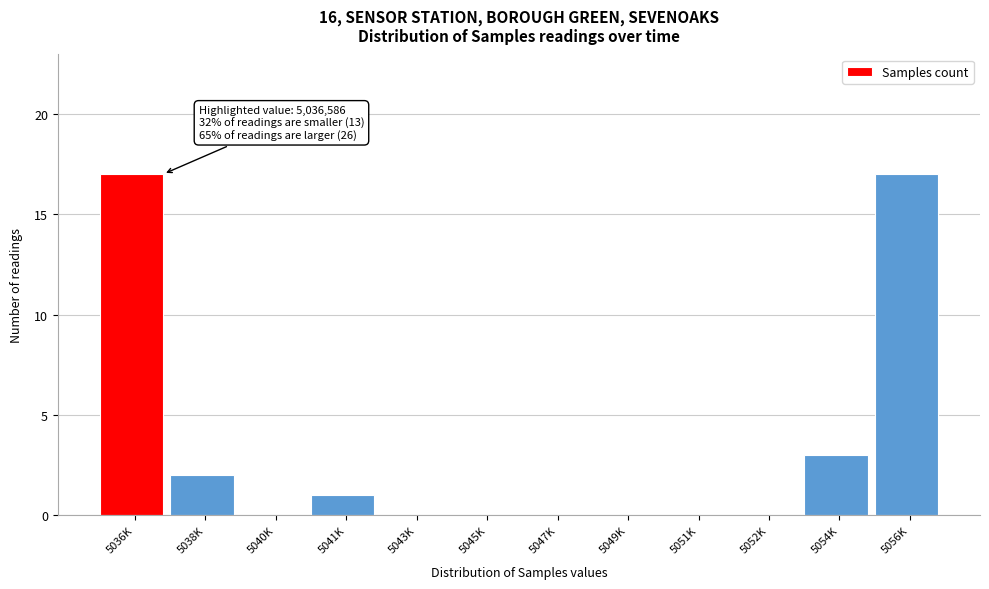

Reading left to right, transcribe all the data shown in this chart.

5036K=17	5038K=2	5040K=0	5041K=1	5043K=0	5045K=0	5047K=0	5049K=0	5051K=0	5052K=0	5054K=3	5056K=17